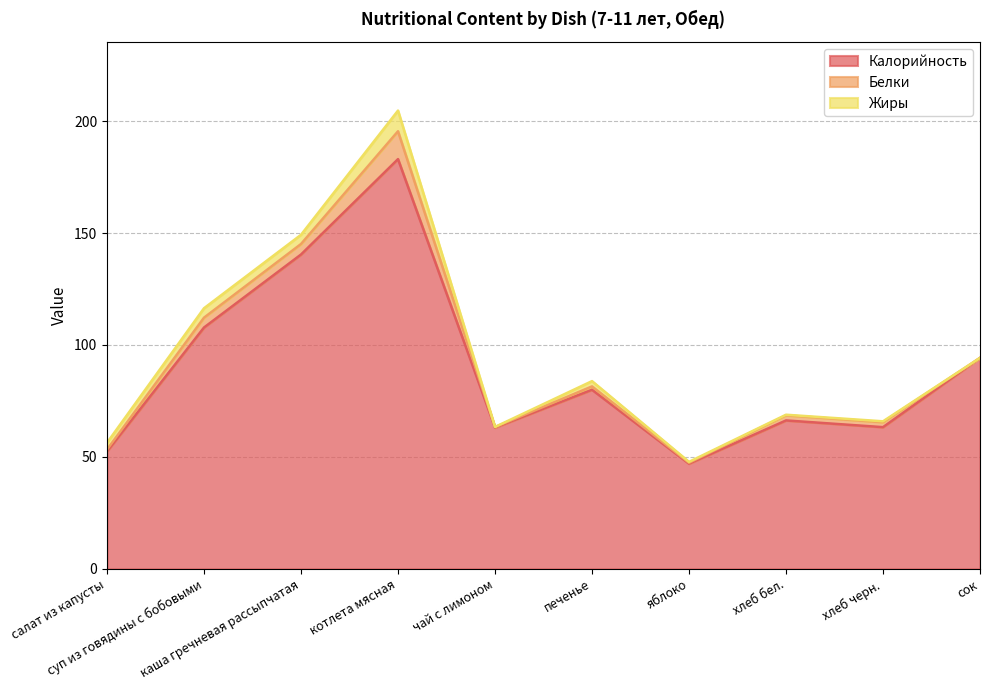

Which has a higher value, печенье or салат из капусты?

печенье